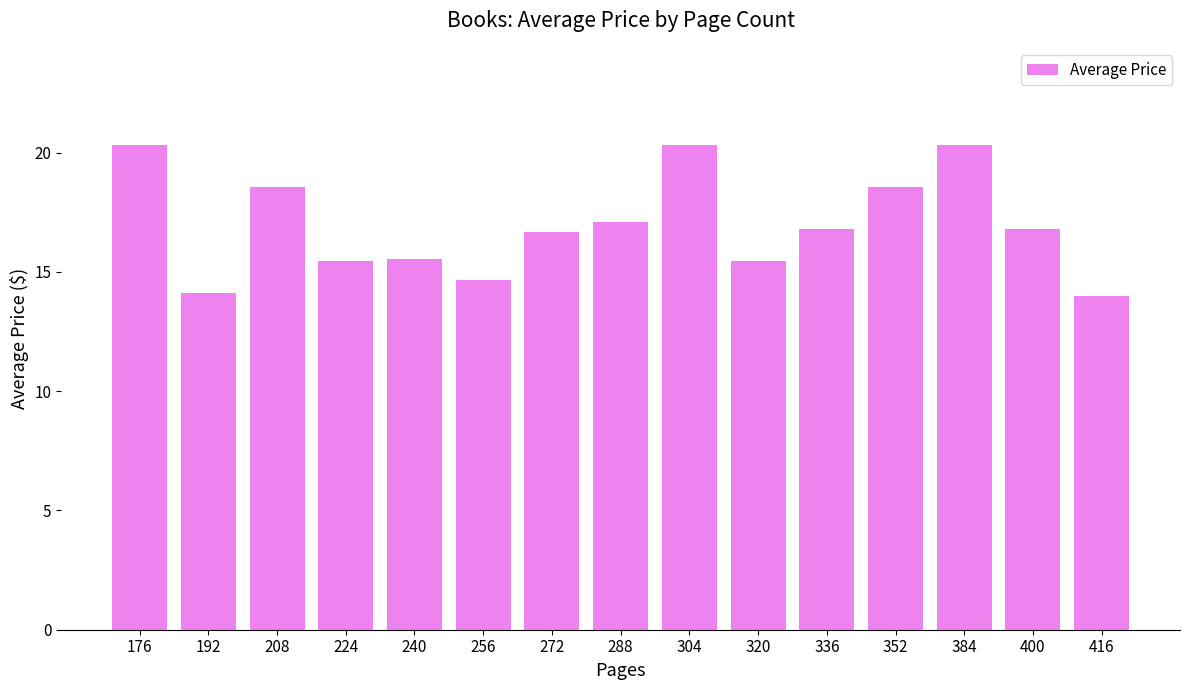

What is the greatest value displayed?

20.3